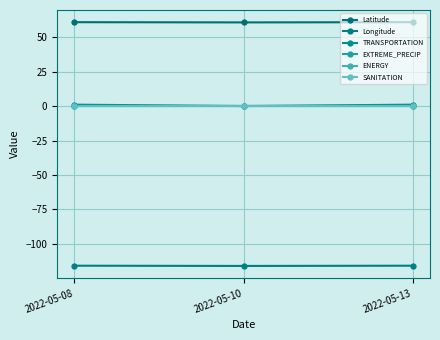

Is it true that Longitude equals -159.4 at 2022-05-08?

False